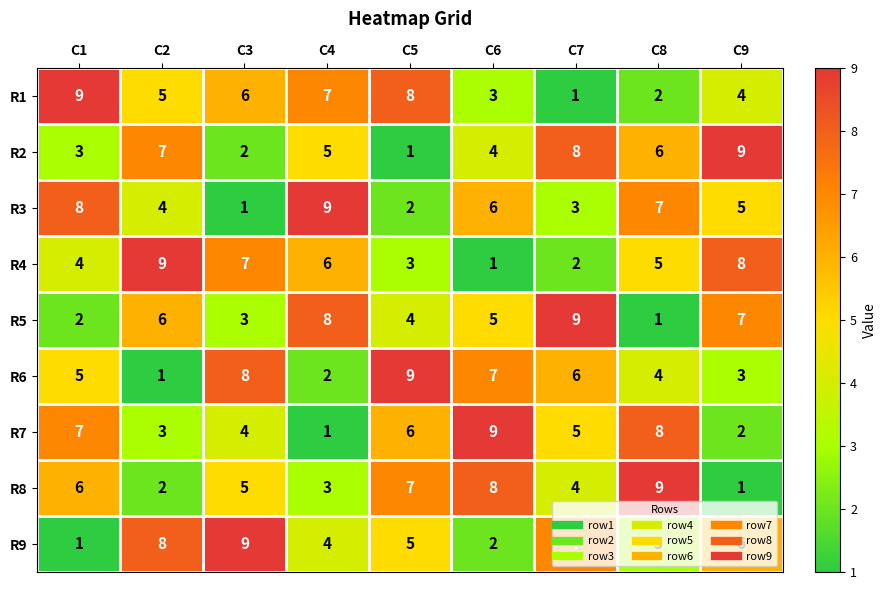

What is the average value of the R5 series?

5